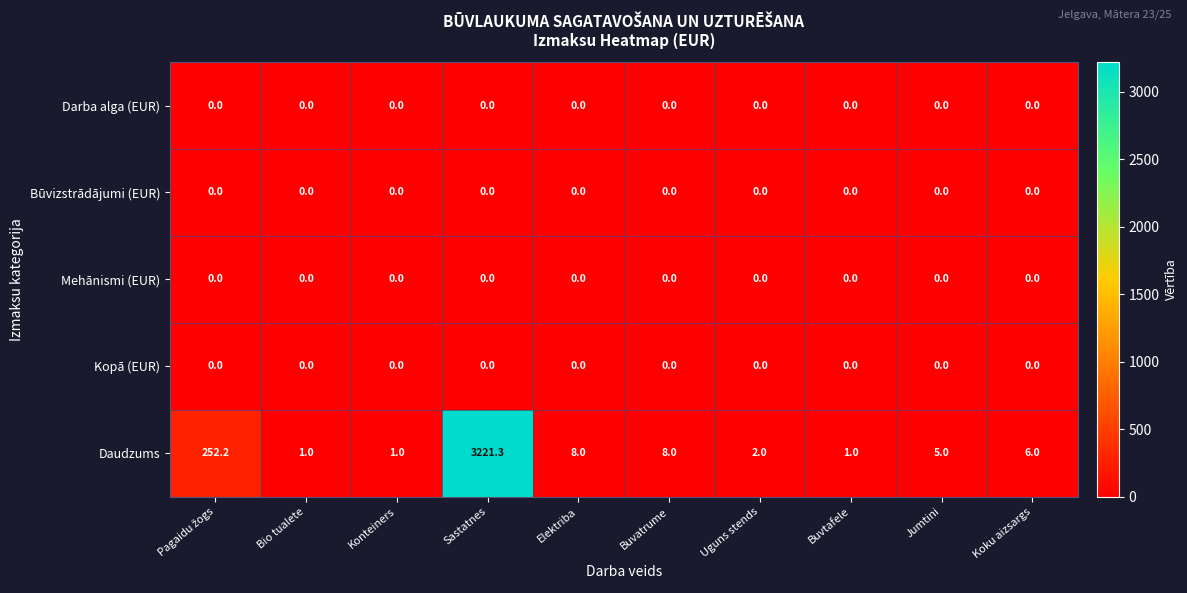

What is the difference between the highest and lowest values at Sastatnes?

3221.3